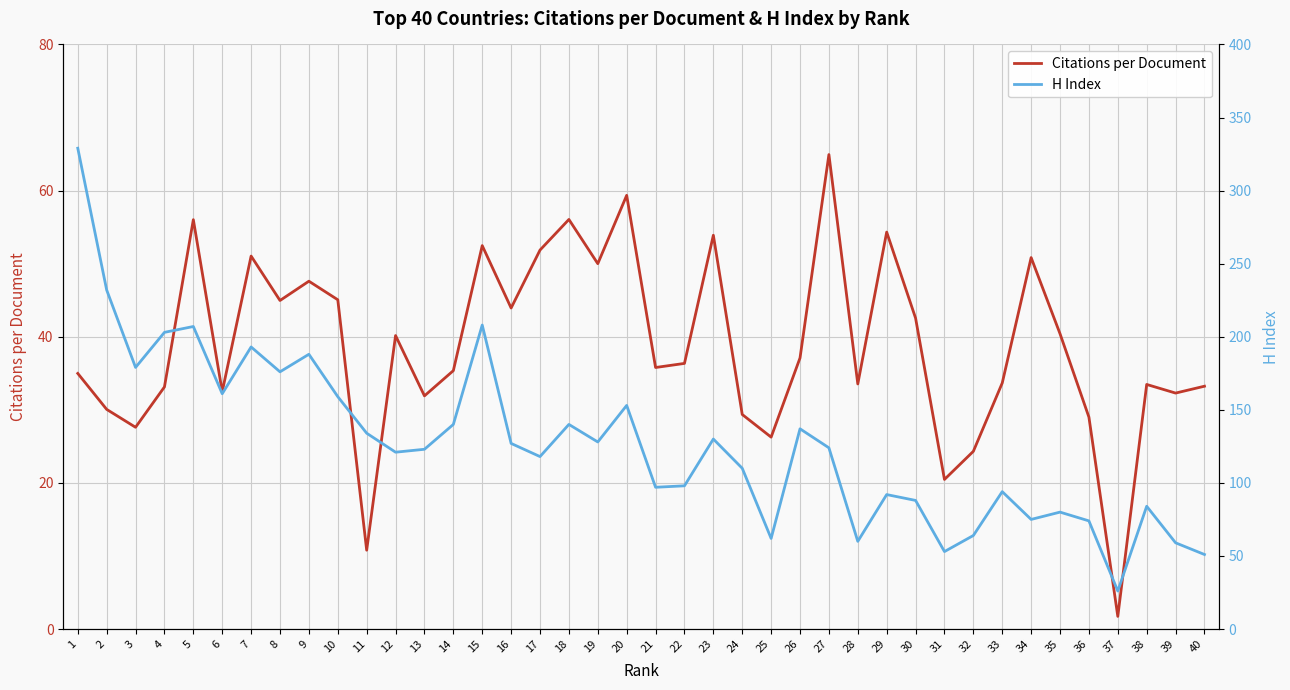

True or false: H Index has more than 2 points higher than both neighbors.

True